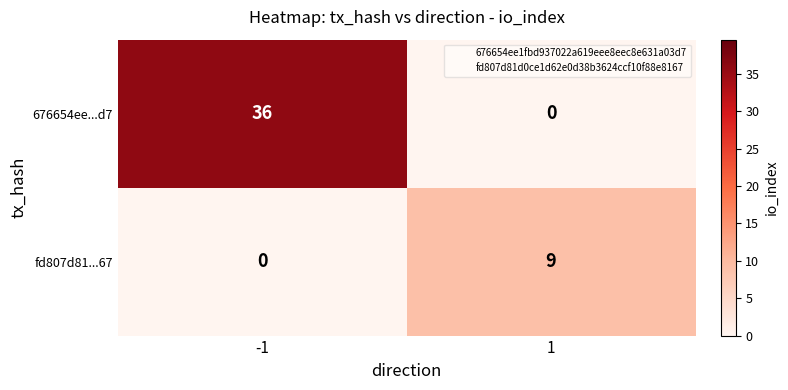

What is the sum of the 676654ee...d7 values at 1 and -1?

36